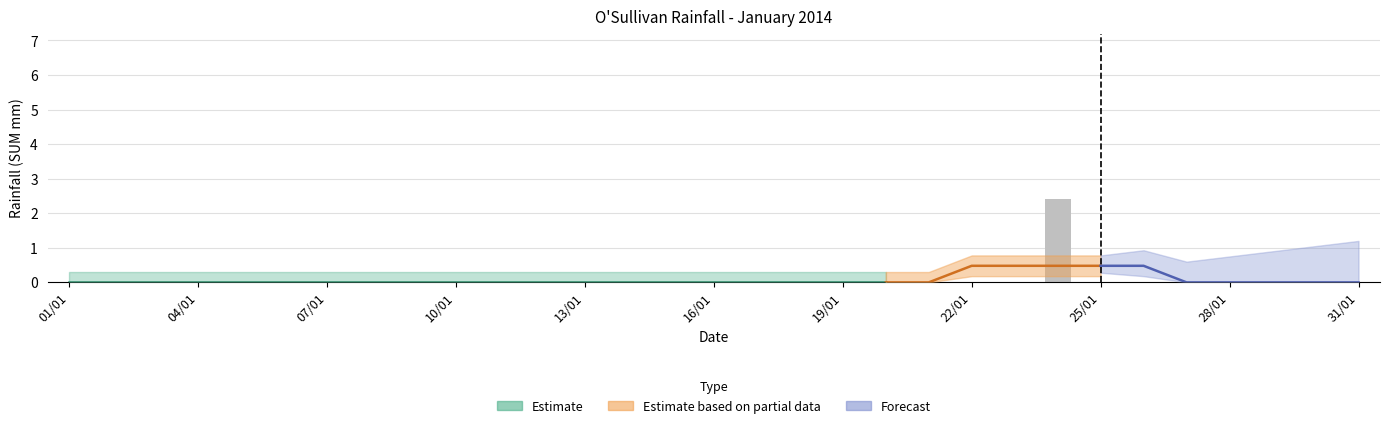

Reading left to right, transcribe all the data shown in this chart.

01/01=0.0	02/01=0.0	03/01=0.0	04/01=0.0	05/01=0.0	06/01=0.0	07/01=0.0	08/01=0.0	09/01=0.0	10/01=0.0	11/01=0.0	12/01=0.0	13/01=0.0	14/01=0.0	15/01=0.0	16/01=0.0	17/01=0.0	18/01=0.0	19/01=0.0	20/01=0.0	21/01=0.0	22/01=0.0	23/01=0.0	24/01=2.4	25/01=0.0	26/01=0.0	27/01=0.0	28/01=0.0	29/01=0.0	30/01=0.0	31/01=0.0